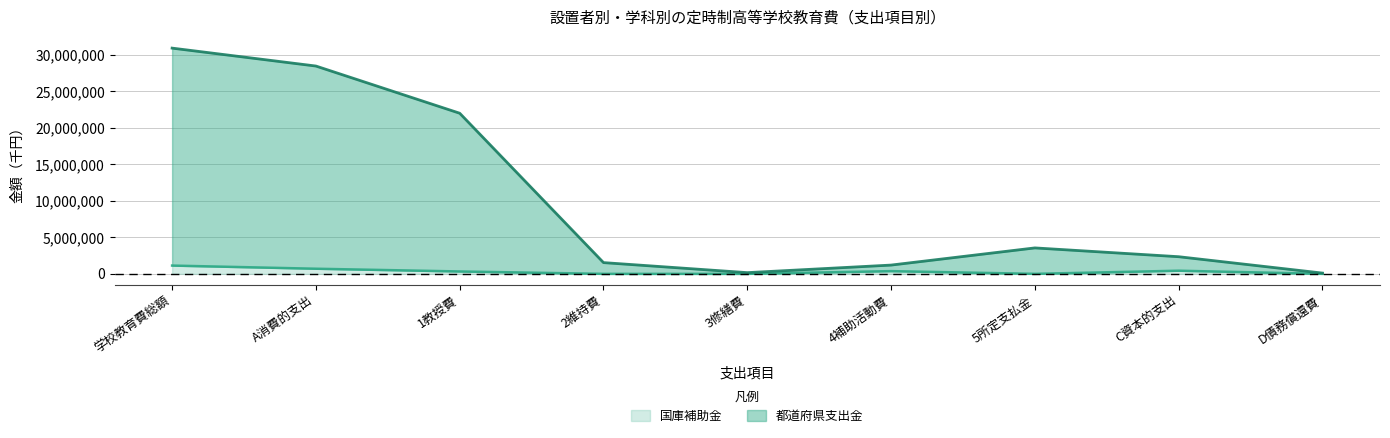

How many lines are shown in the chart?

2